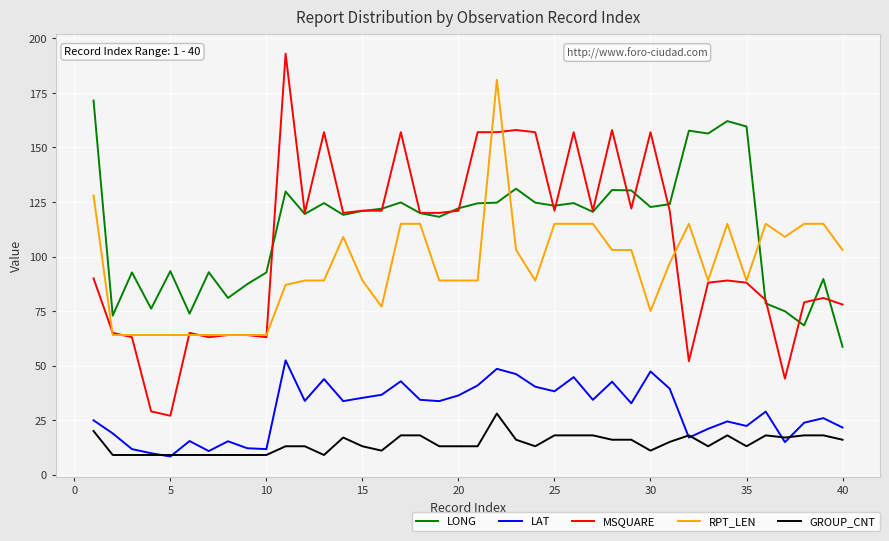

List the series in order of their peak value, highest first.

MSQUARE, RPT_LEN, LONG, LAT, GROUP_CNT